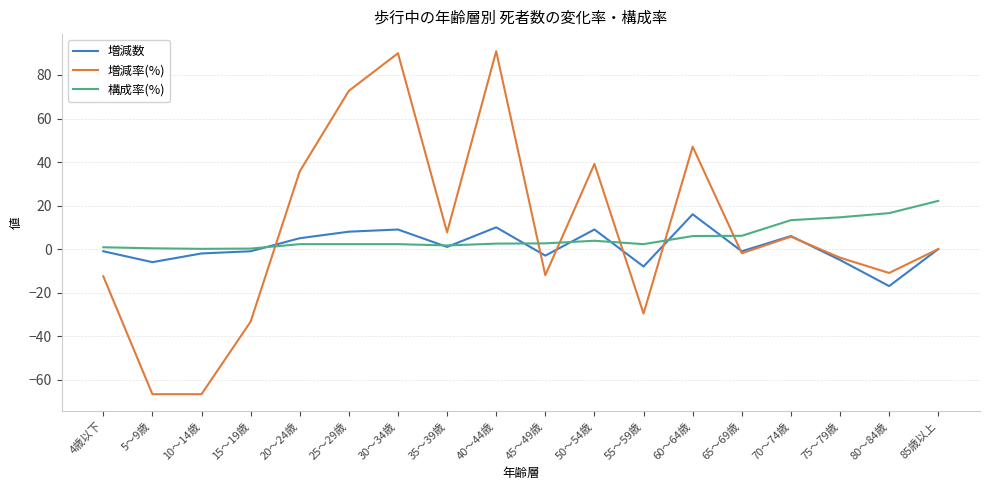

What is the total value across all series at 40～44歳?

103.4